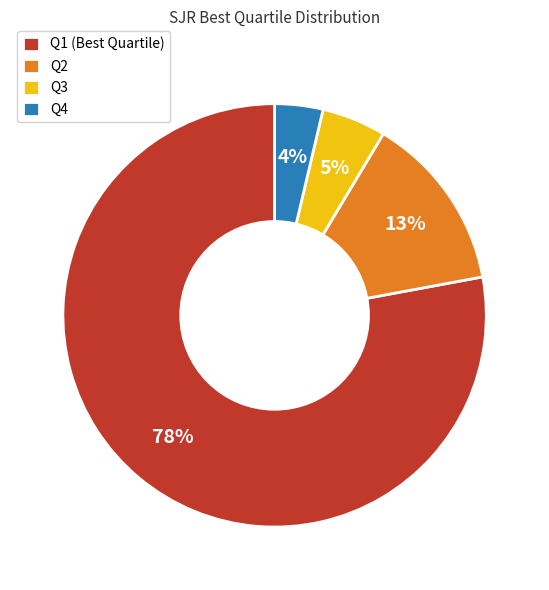

The Q4 slice represents 14% of the pie. True or false?

False